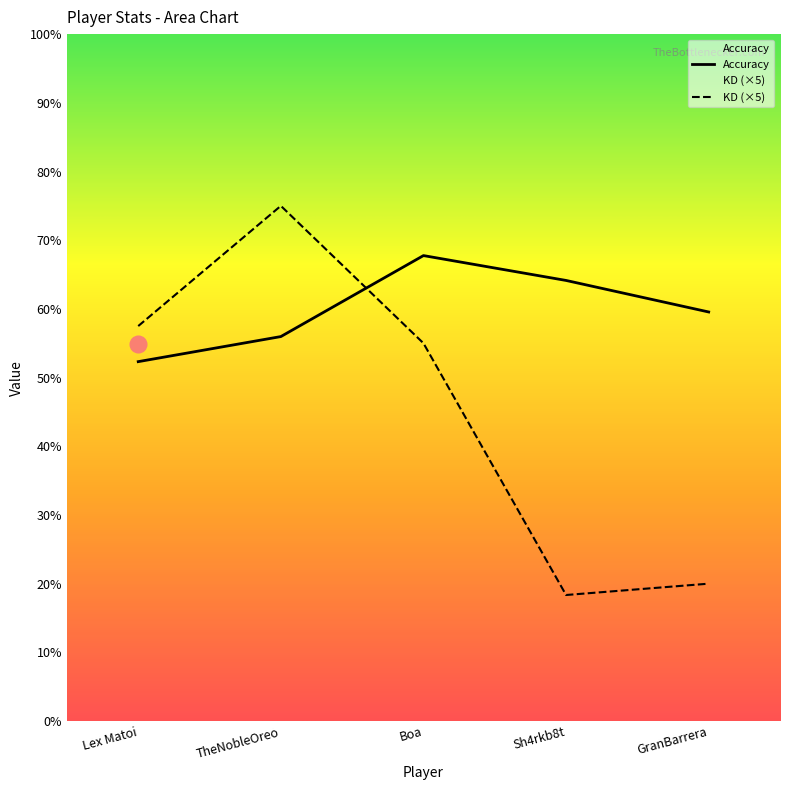

The value of KD at Sh4rkb8t is 18.4. True or false?

True